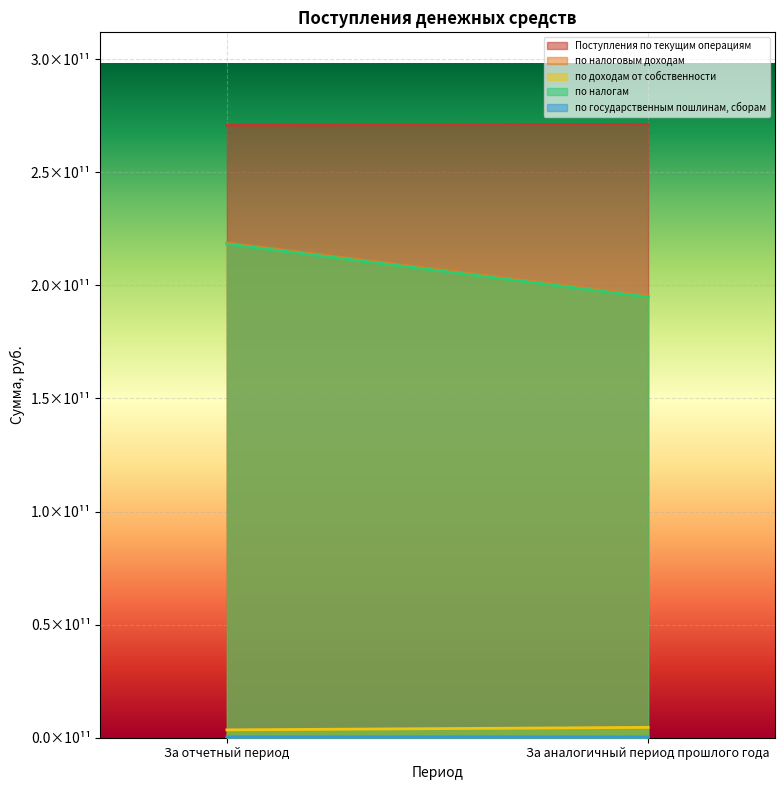

What is the smallest value displayed?

397323526.2